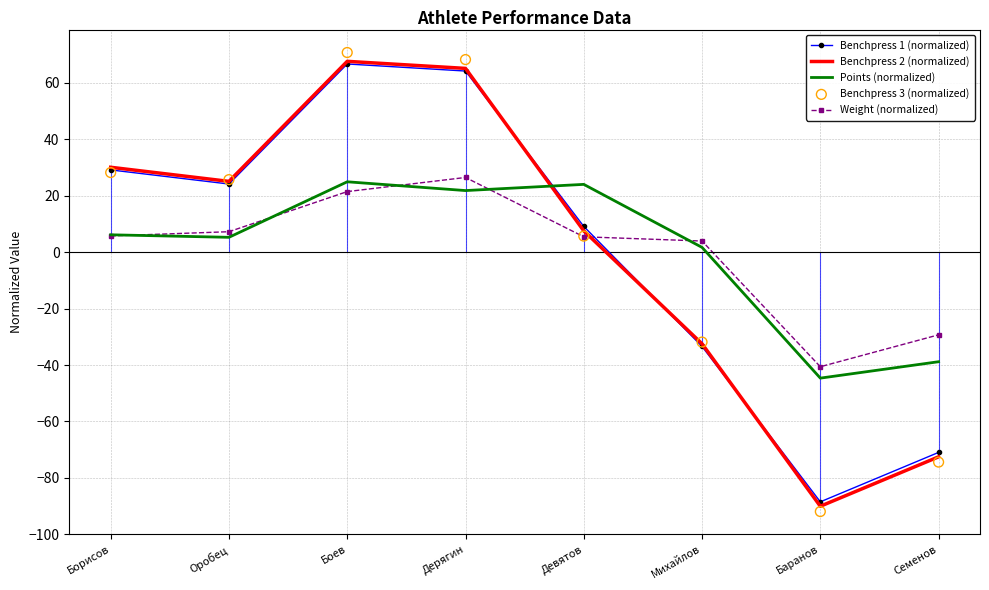

Which series contains the highest Y value?

Benchpress 3 (normalized)